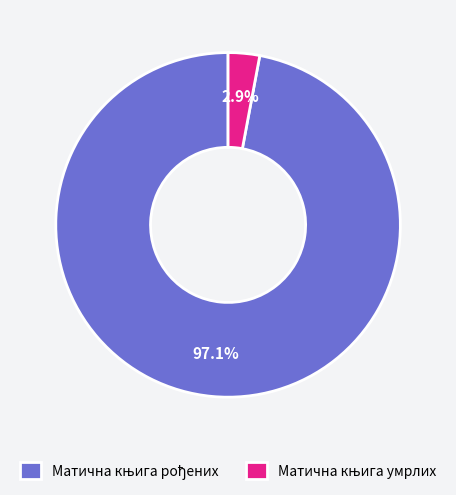

Is there any slice that represents more than half of the pie?

Yes